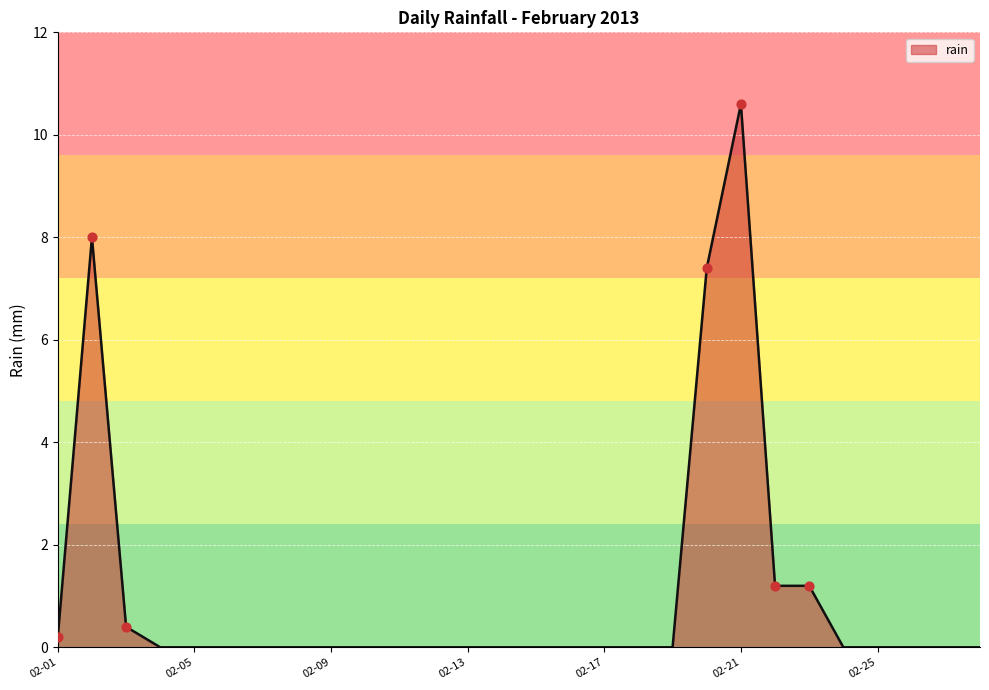

What is the greatest value displayed?

10.6